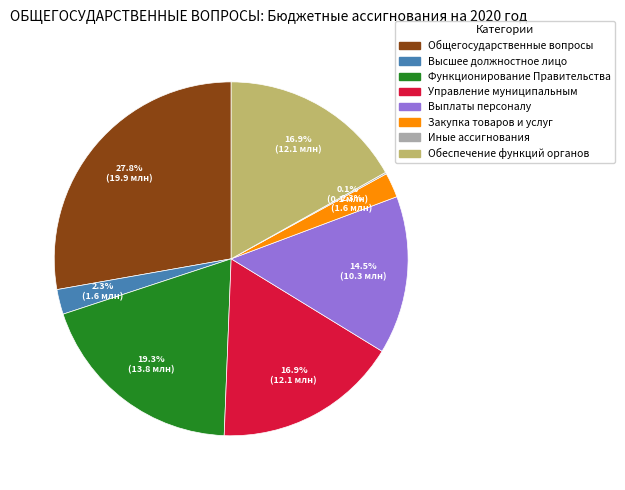

Which category has the biggest portion of the pie?

Общегосударственные вопросы